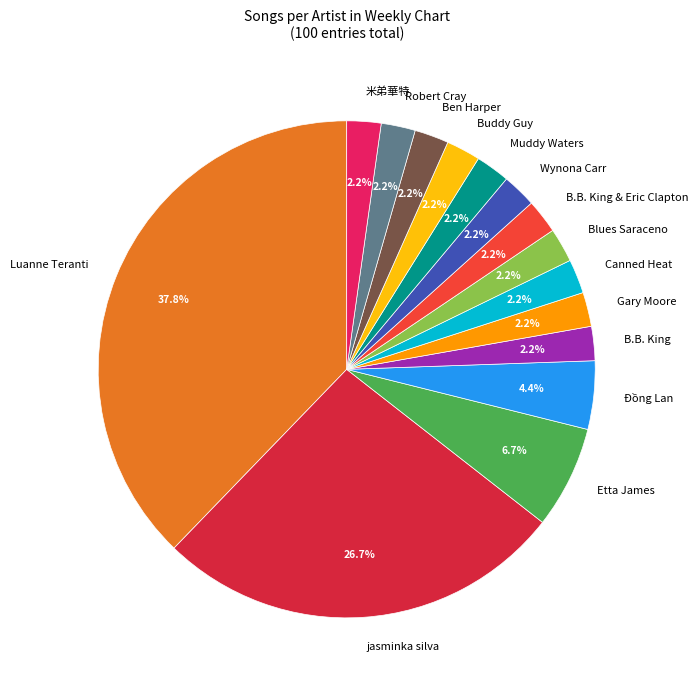

What portion of the pie excludes 米弟華特?

97.8%